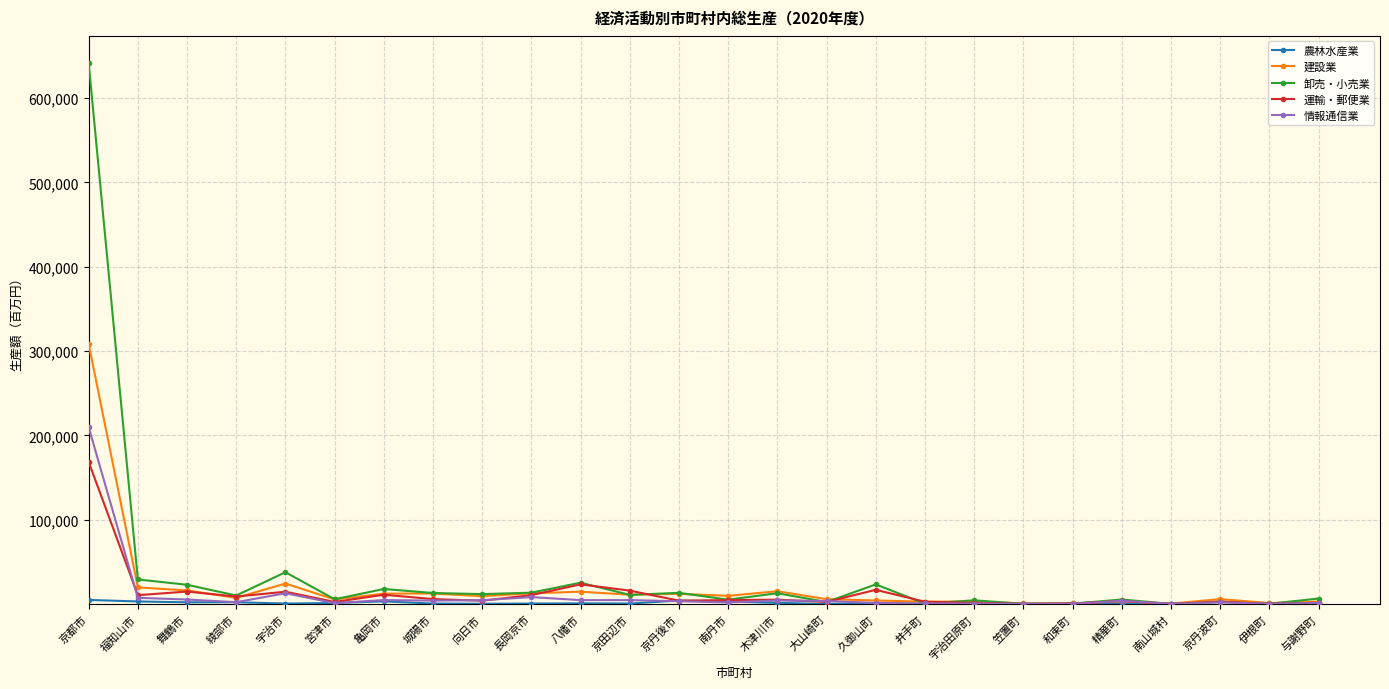

Which series has the largest range (max minus min)?

卸売・小売業